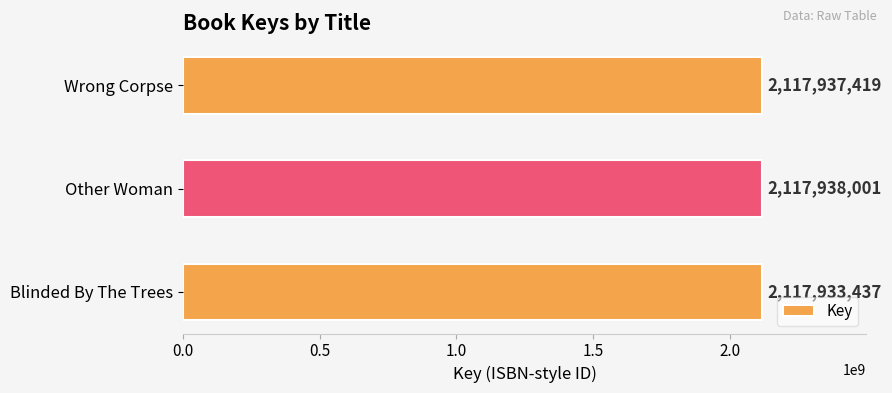

List the labels in order of value, largest first.

Other Woman, Wrong Corpse, Blinded By The Trees